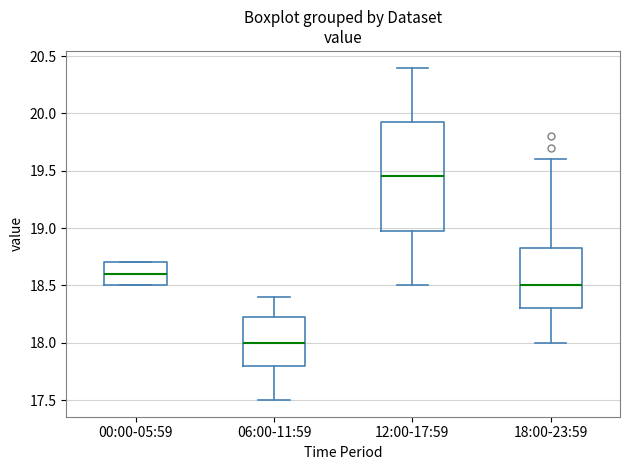

Reading left to right, transcribe this box plot: for each box, give where its median line is, the range the box spans, and where its two whiskers end, as read against the y-axis. The values are not printed on the chart, so give them approximately, as read against the axis.

00:00-05:59: median 18.60, box 18.50 to 18.70, whiskers 18.50 to 18.70
06:00-11:59: median 18.00, box 17.80 to 18.25, whiskers 17.50 to 18.40
12:00-17:59: median 19.45, box 19.00 to 19.95, whiskers 18.50 to 20.40
18:00-23:59: median 18.50, box 18.30 to 18.85, whiskers 18.00 to 19.60